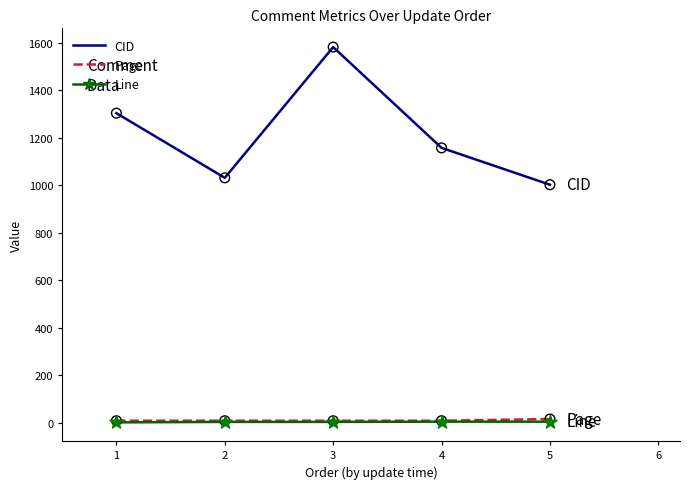

At how many categories does at least one series exceed 830?

5